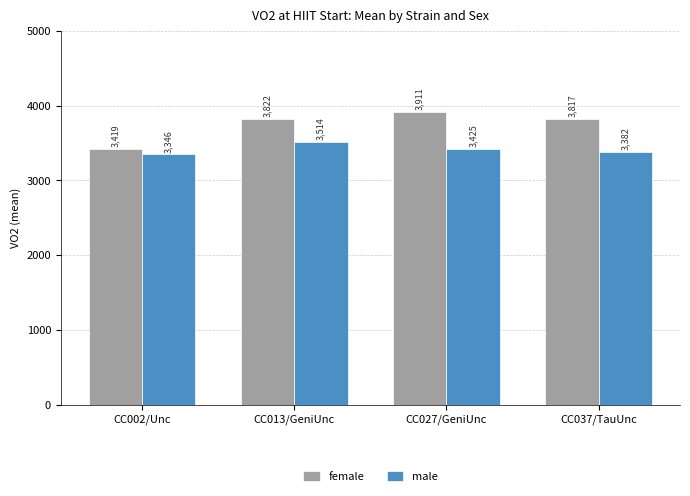

What is the label of the 1st bar from the right?

CC037/TauUnc